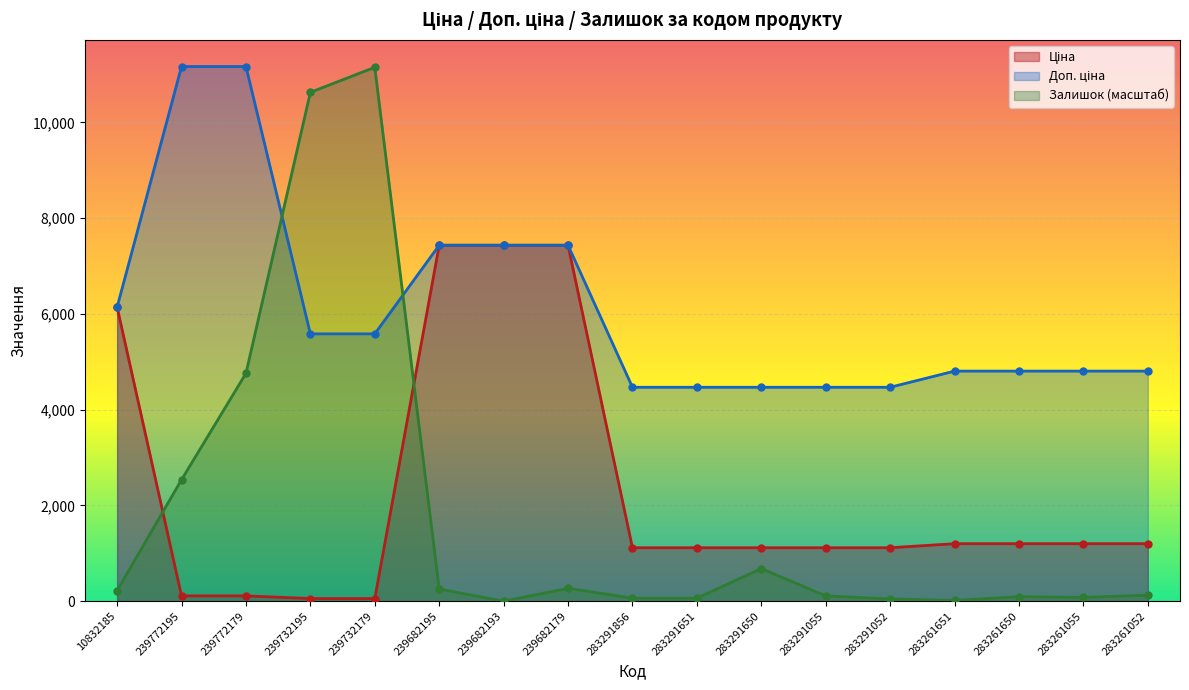

At how many categories does at least one series exceed 8438?

4